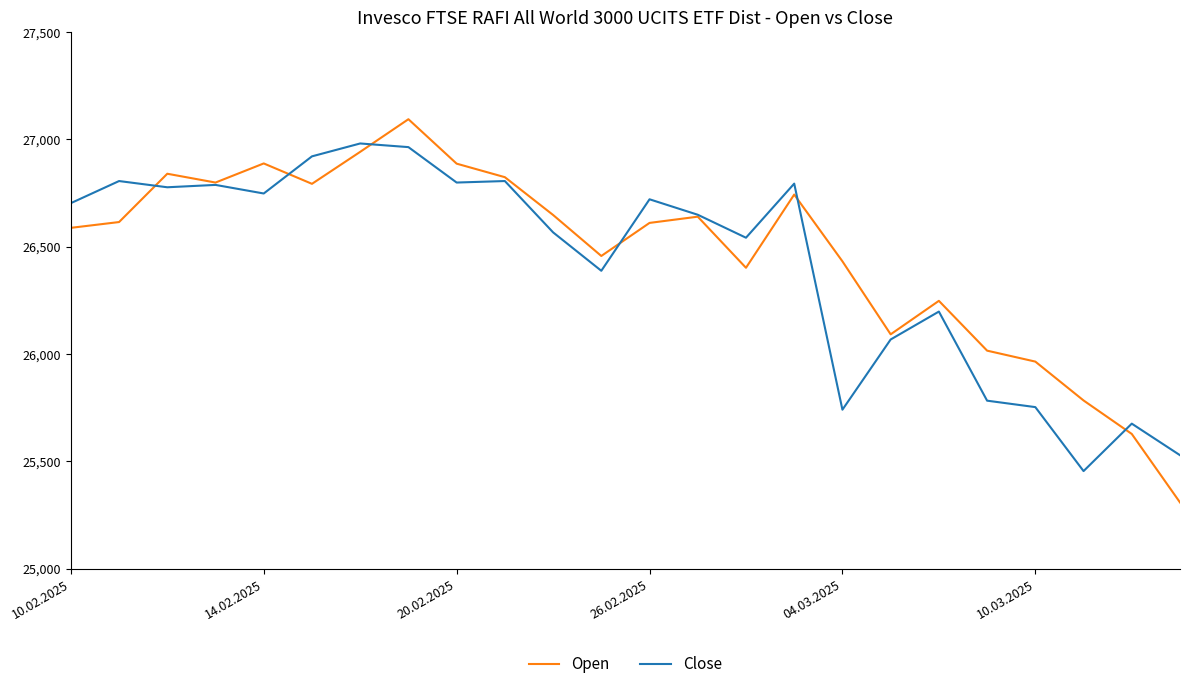

What is the smallest value displayed?

25308